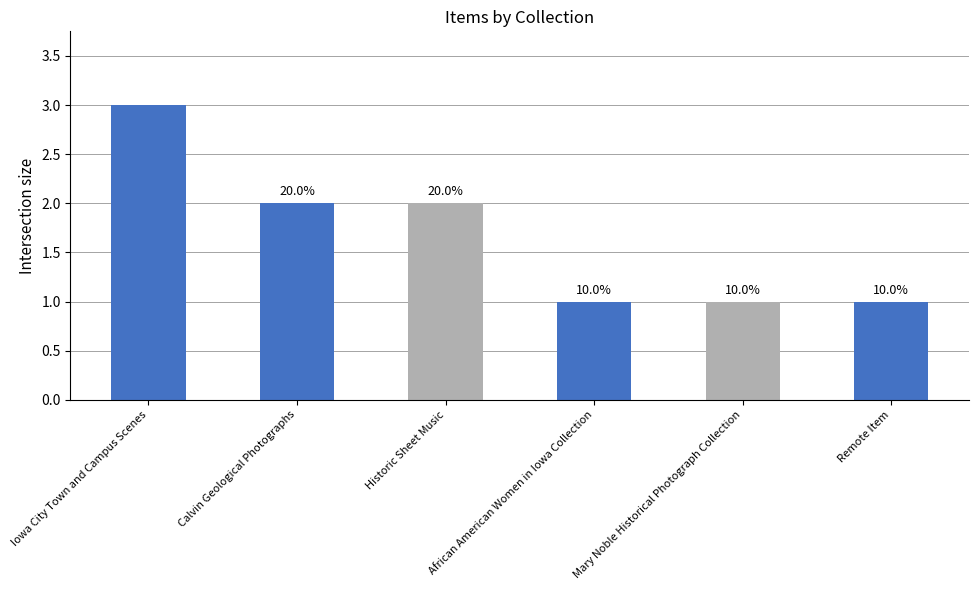

List the labels in order of value, largest first.

Iowa City Town and Campus Scenes, Calvin Geological Photographs, Historic Sheet Music, African American Women in Iowa Collection, Mary Noble Historical Photograph Collection, Remote Item